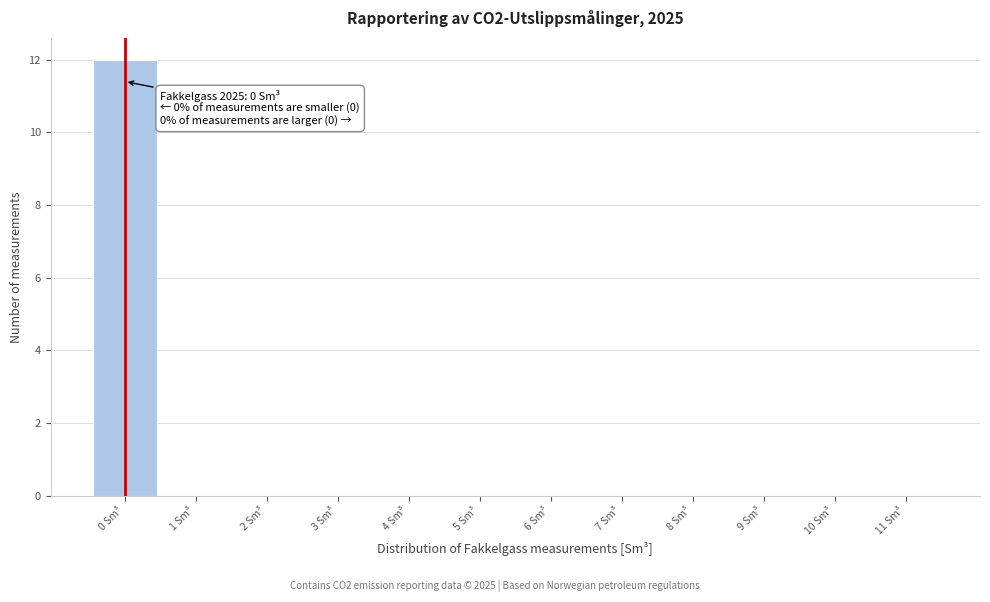

Over which range of the x-axis is the bar tallest?

-0.5 to 0.5